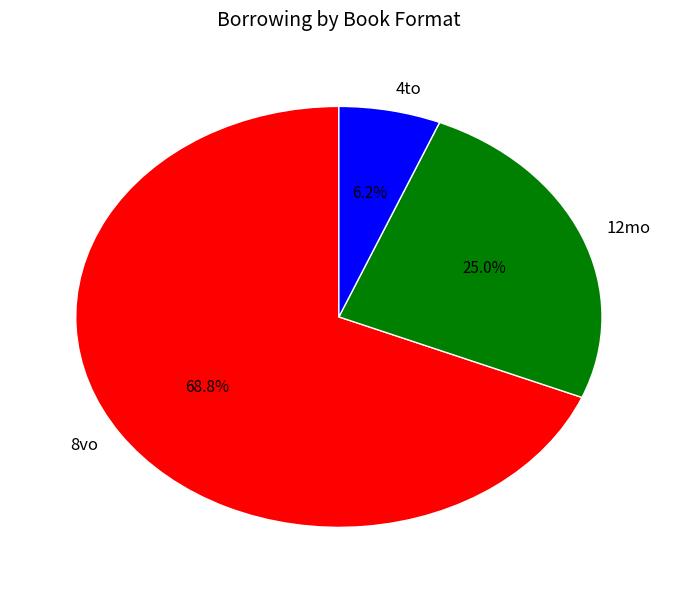

Is the sum of 4to and 8vo greater than half?

Yes